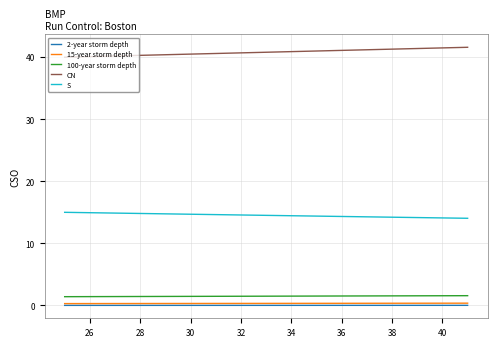

True or false: S and 100-year storm depth intersect in this chart.

False